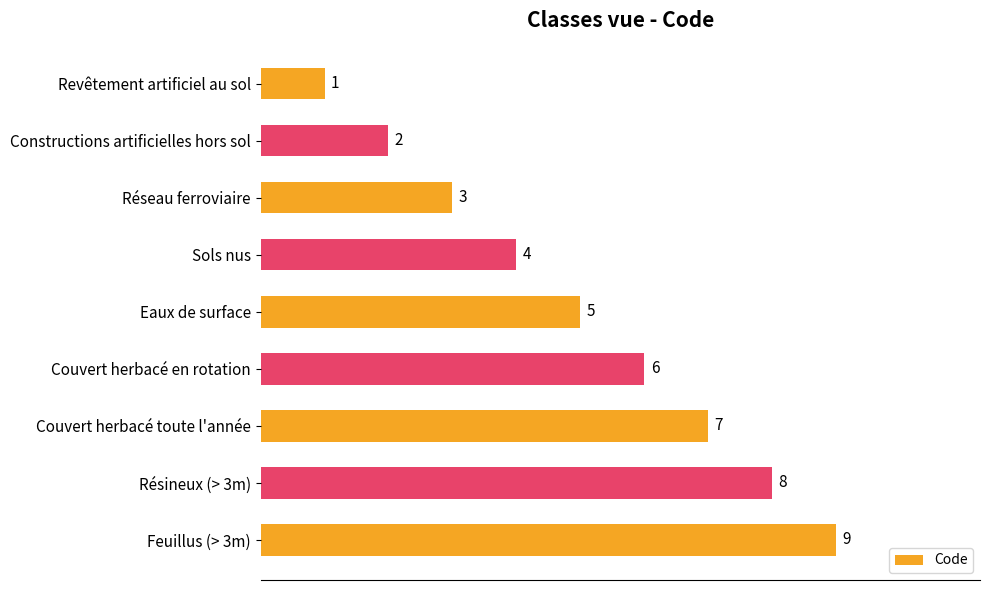

The value at Constructions artificielles hors sol is 2. True or false?

True